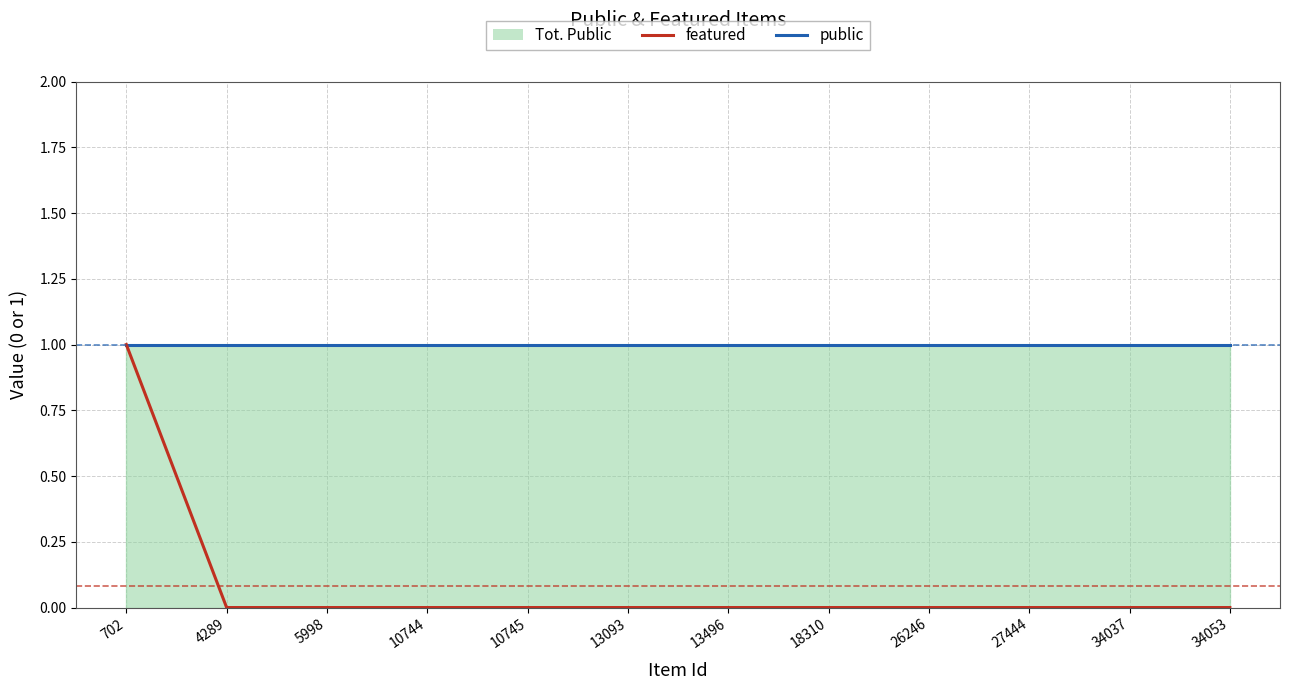

Rank the series by their average value, from lowest to highest.

featured, public